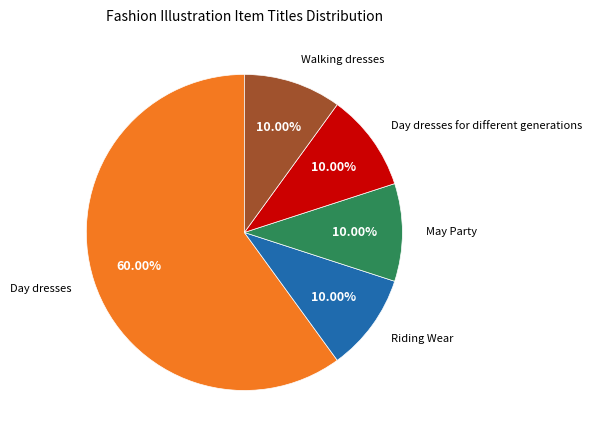

To the nearest percent, what is the difference between the largest and smallest slice percentages?

50%